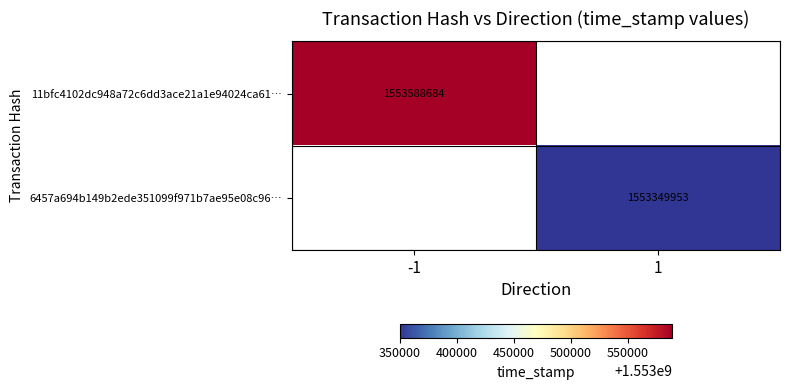

What is the minimum value shown in the chart?

1553349953.0